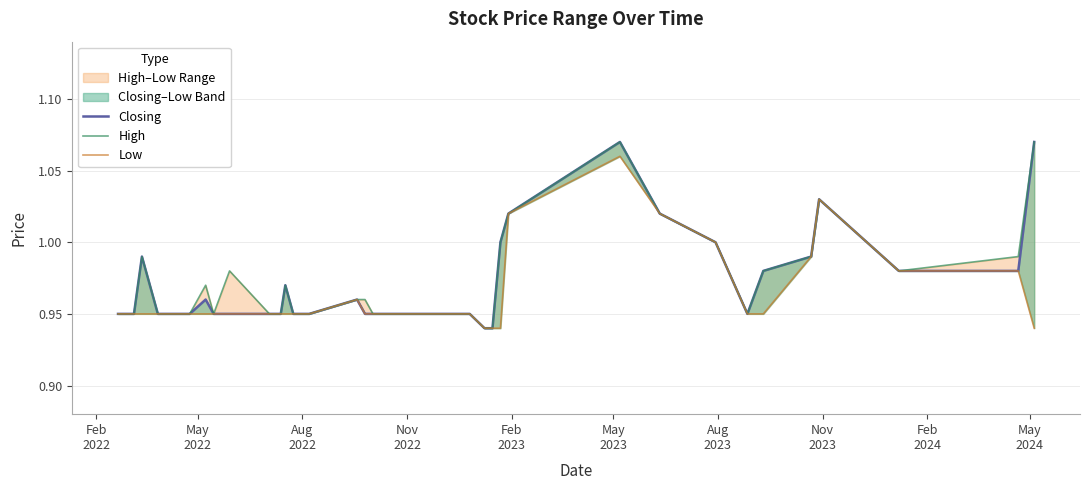

Does the chart display data point markers on the line(s)?

No